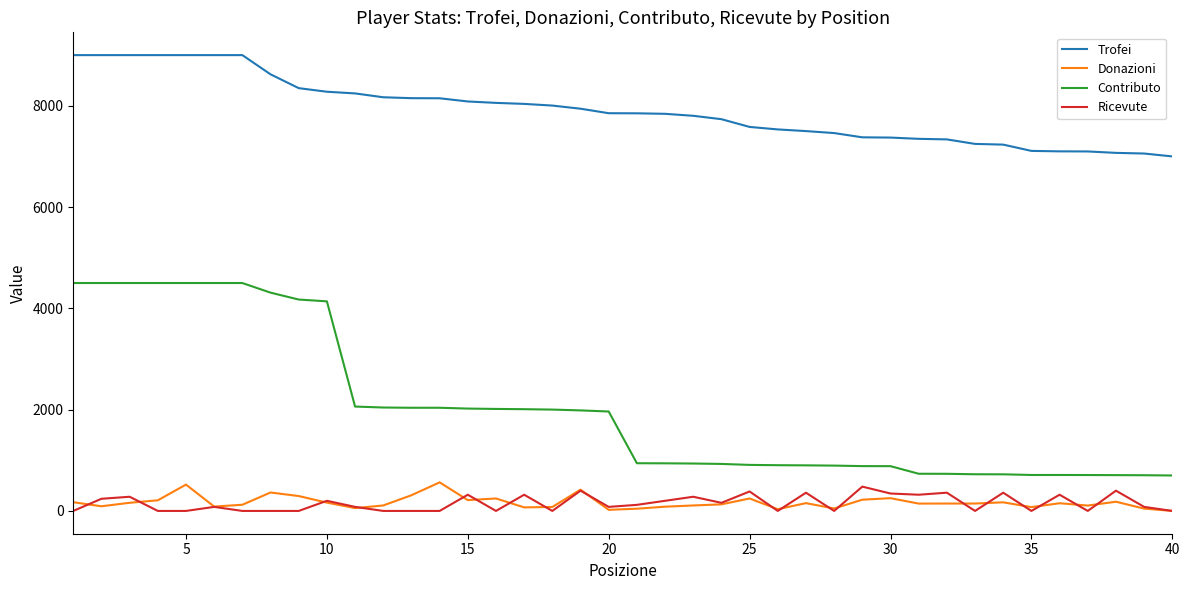

Is this an area chart (filled region under the line)?

No